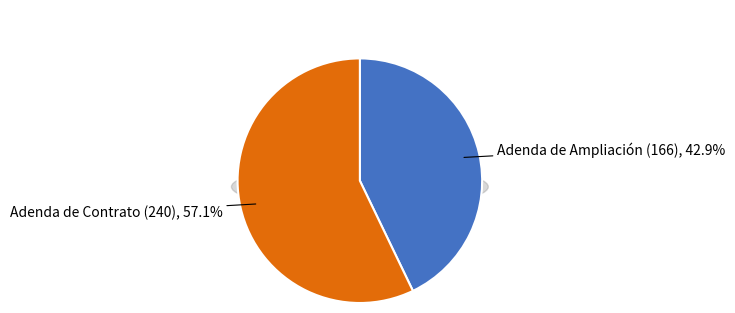

Count the number of slices in the pie.

7